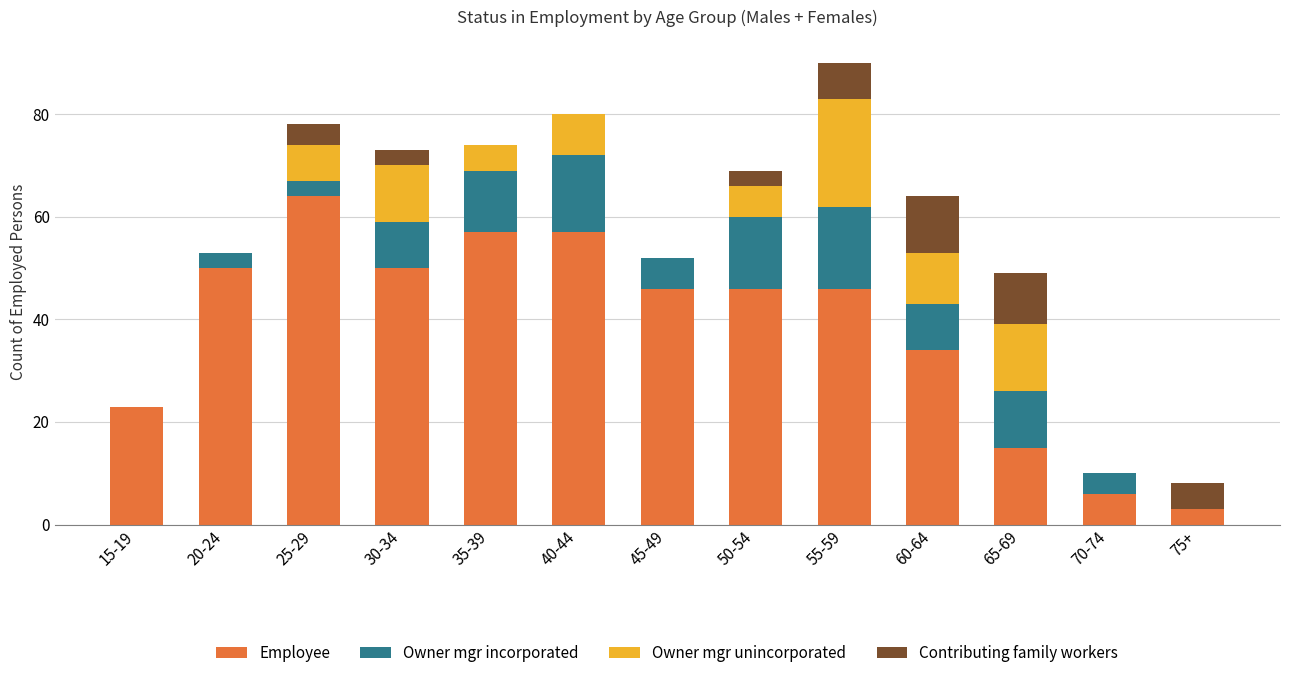

True or false: Employee has a value of 50 at 20-24.

True